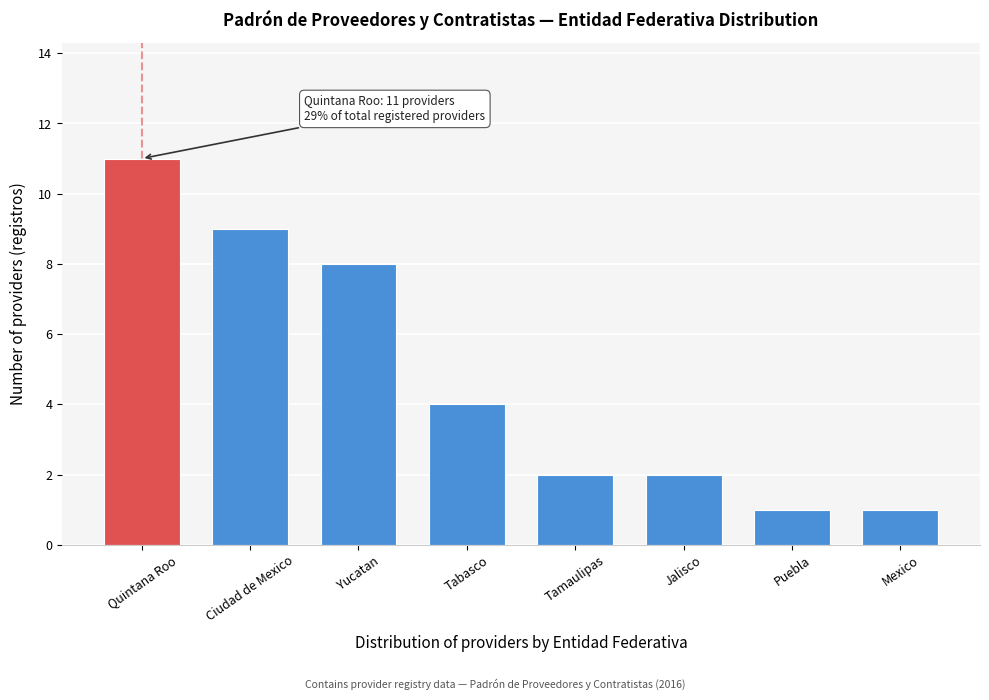

Reading left to right, list all the values displayed in this chart.

11	9	8	4	2	2	1	1